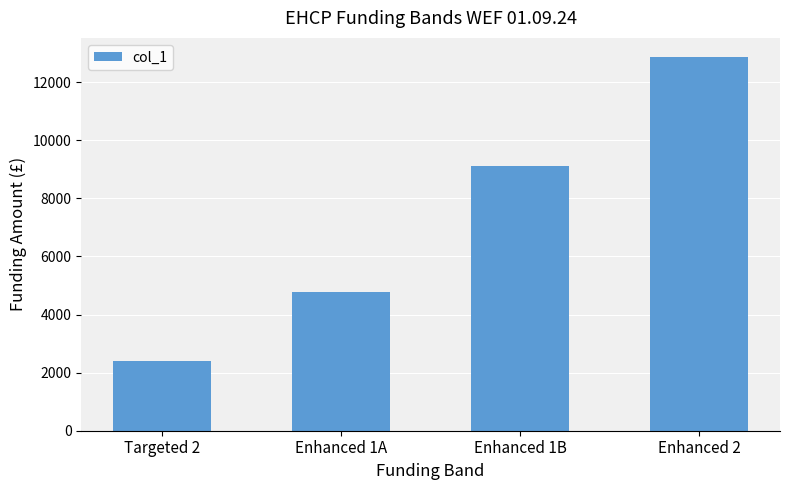

What is the greatest value displayed?

12877